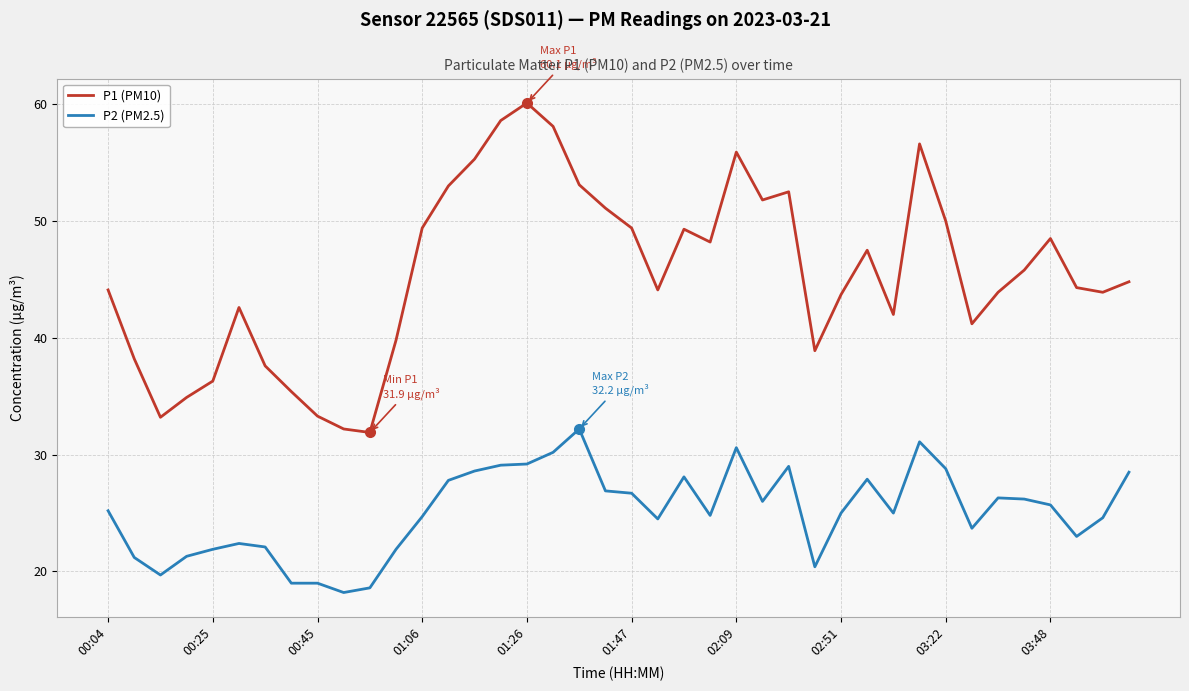

List the series in order of their peak value, lowest first.

P2 (PM2.5), P1 (PM10)